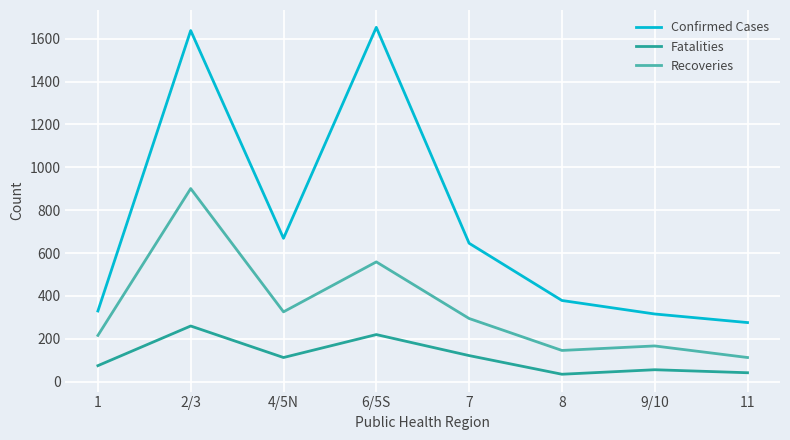

Which series has the widest spread of values?

Confirmed Cases